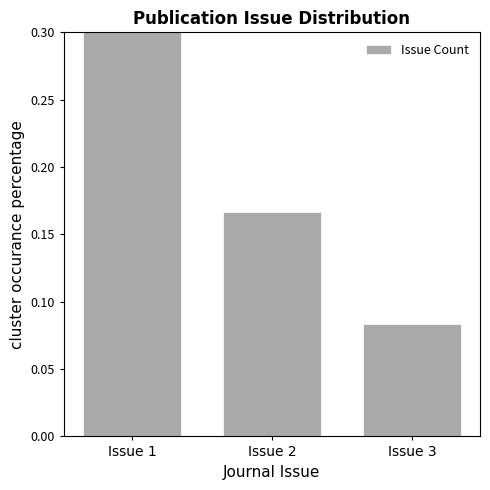

Between Issue 2 and Issue 1, which is larger?

Issue 1